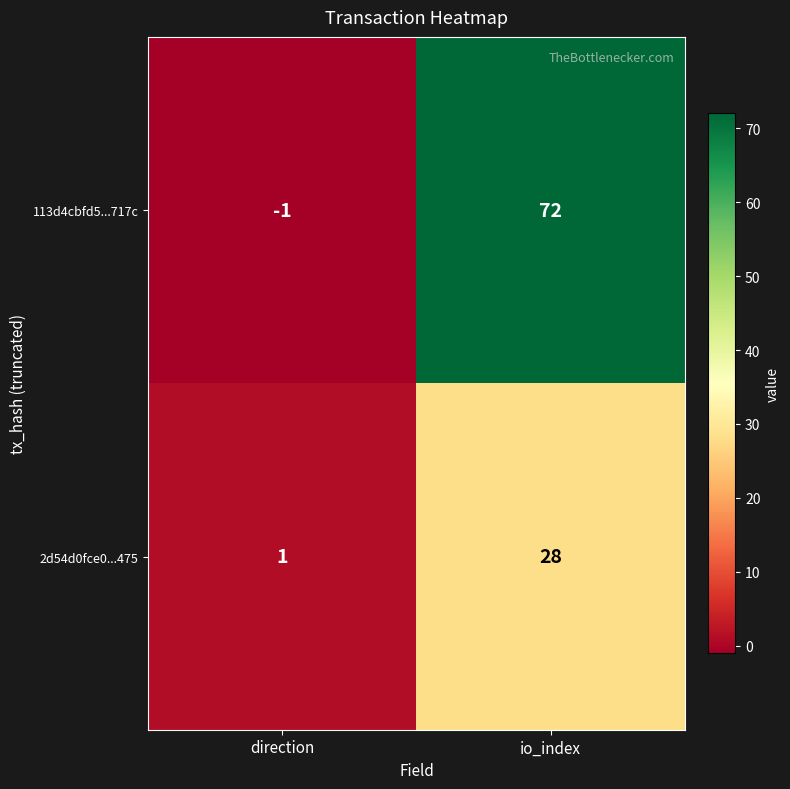

The value of 2d54d0fce0...475 at direction is 1. True or false?

True